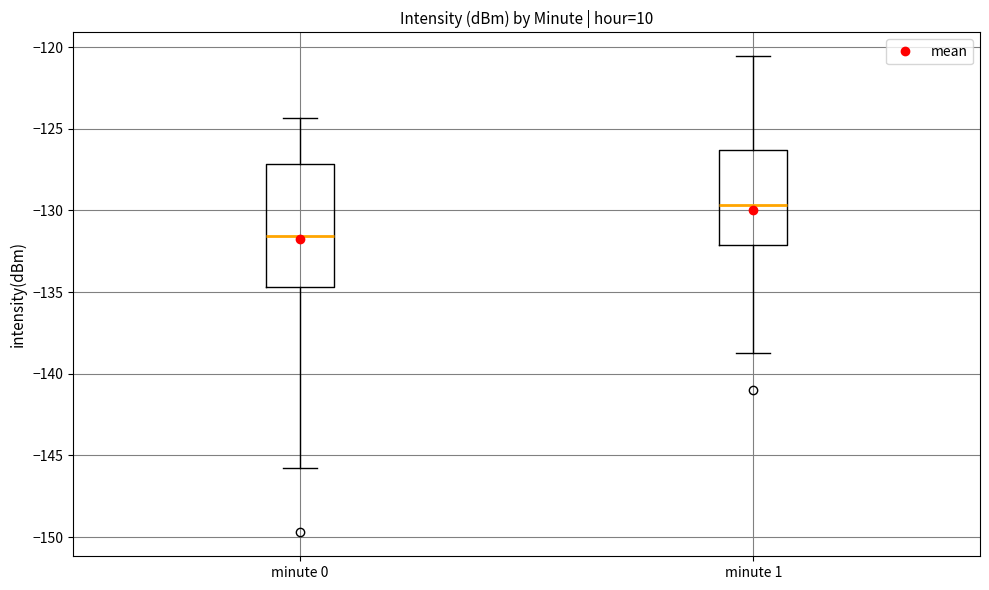

Reading left to right, transcribe this box plot: for each box, give where its median line is, the range the box spans, and where its two whiskers end, as read against the y-axis. The values are not printed on the chart, so give them approximately, as read against the axis.

minute 0: median -131.5, box -134.5 to -127.0, whiskers -146.0 to -124.5
minute 1: median -129.5, box -132.0 to -126.5, whiskers -138.5 to -120.5